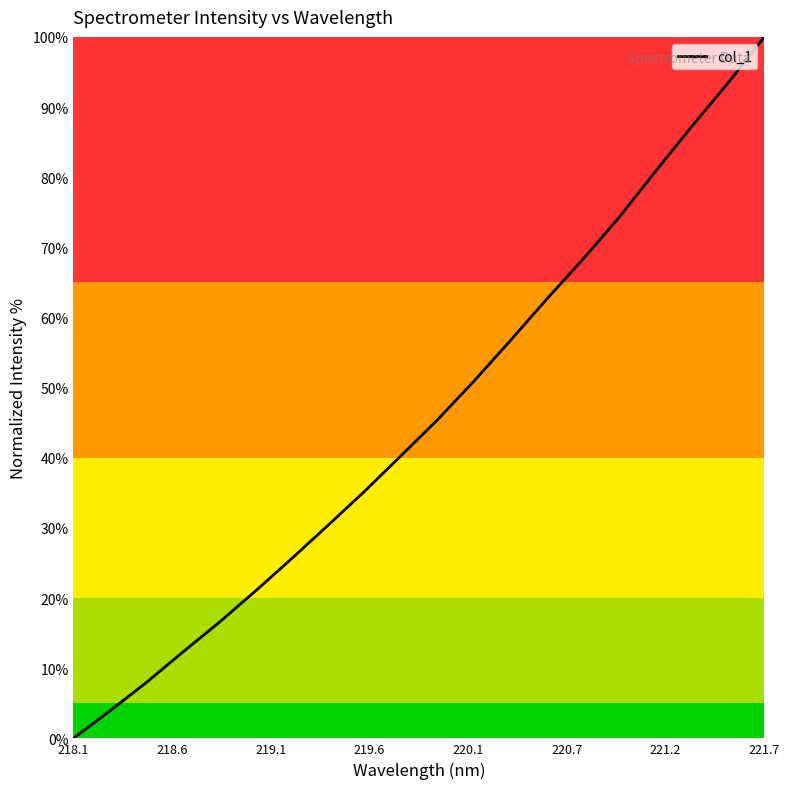

What is the maximum value shown in the chart?

100.0